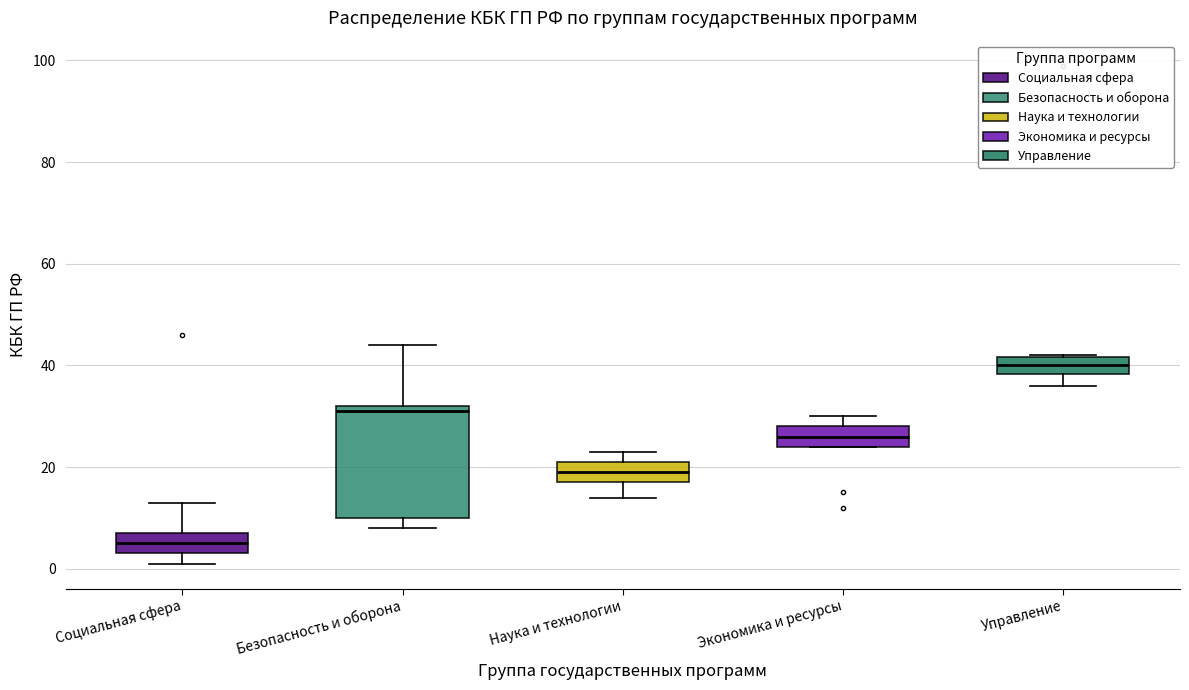

Where does the median line of the box for Социальная сфера sit on the y-axis? The values are not printed on the chart, so give them approximately, as read against the axis.

6